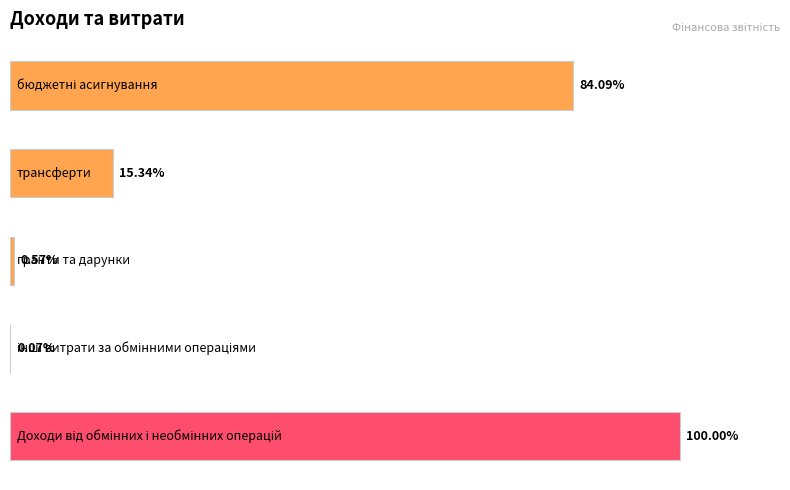

Are the bars horizontal?

Yes